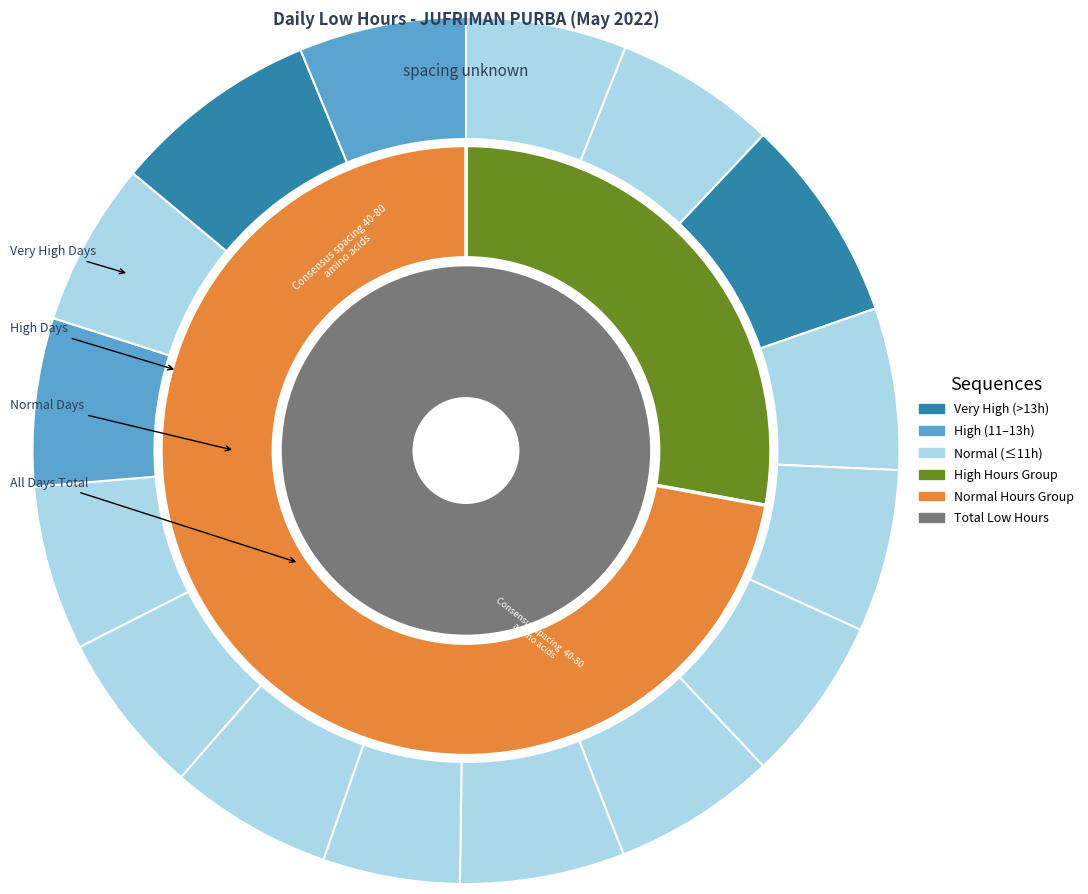

How many segments does this pie chart have?

17